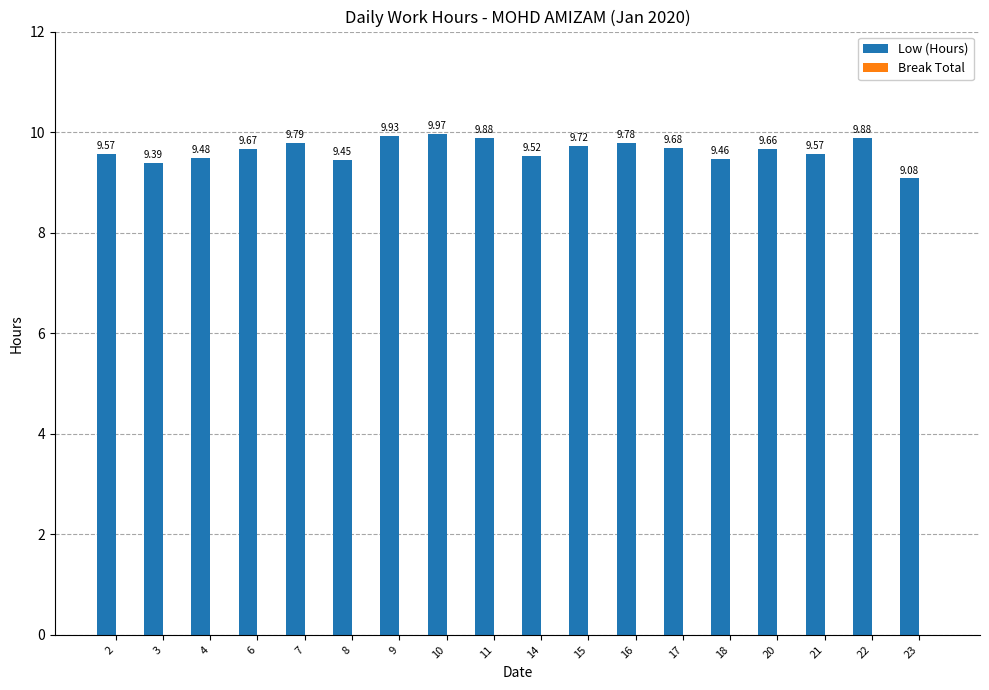

Approximately how many times larger is the value at 15 compared to 22?

1.0